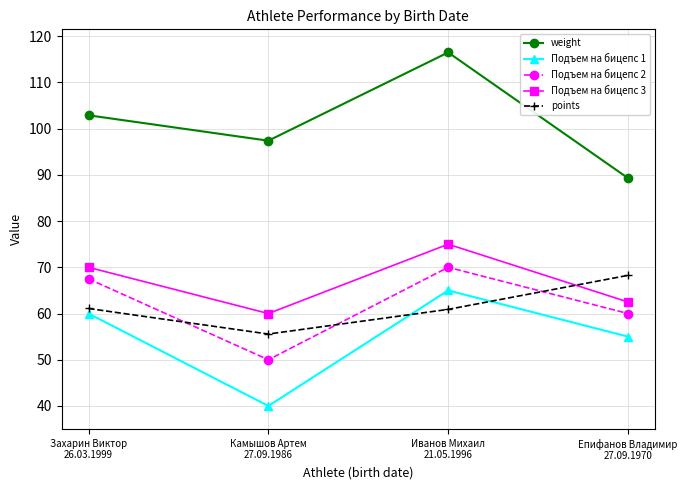

What is the value of the Подъем на бицепс 1 point at the 1st from the left?

60.0